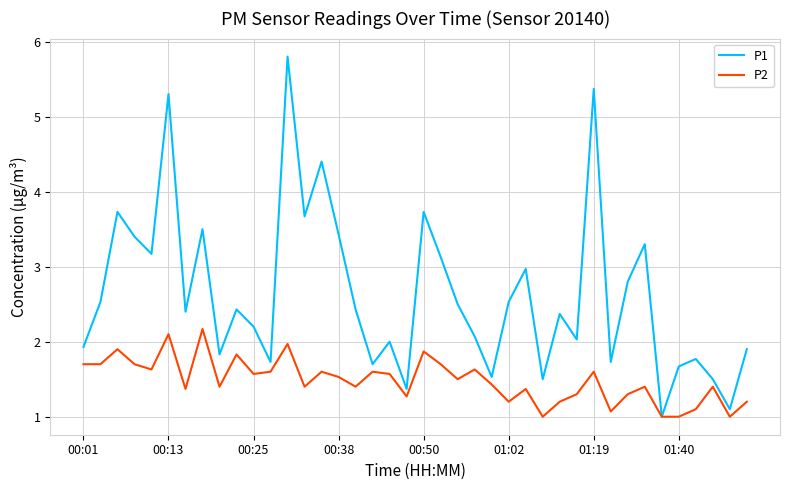

Which series has the largest total across all categories?

P1